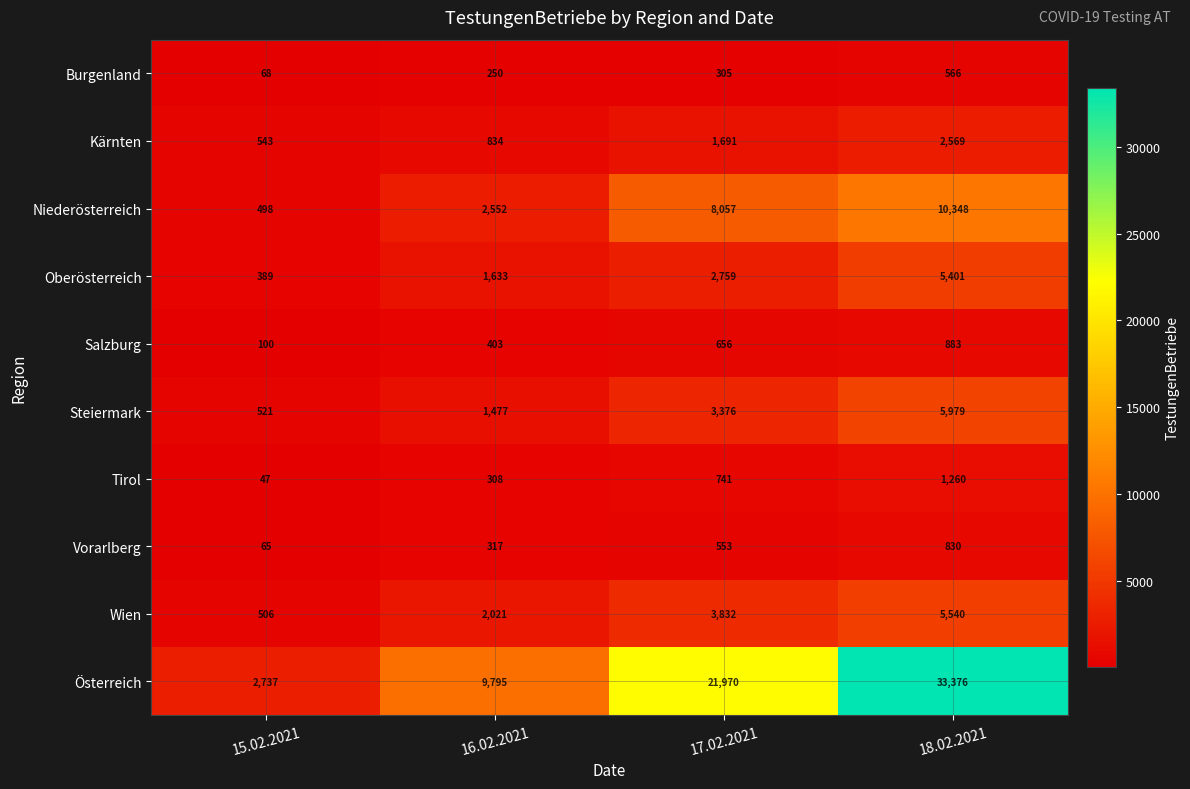

Which series changed the most between 15.02.2021 and 17.02.2021?

Österreich